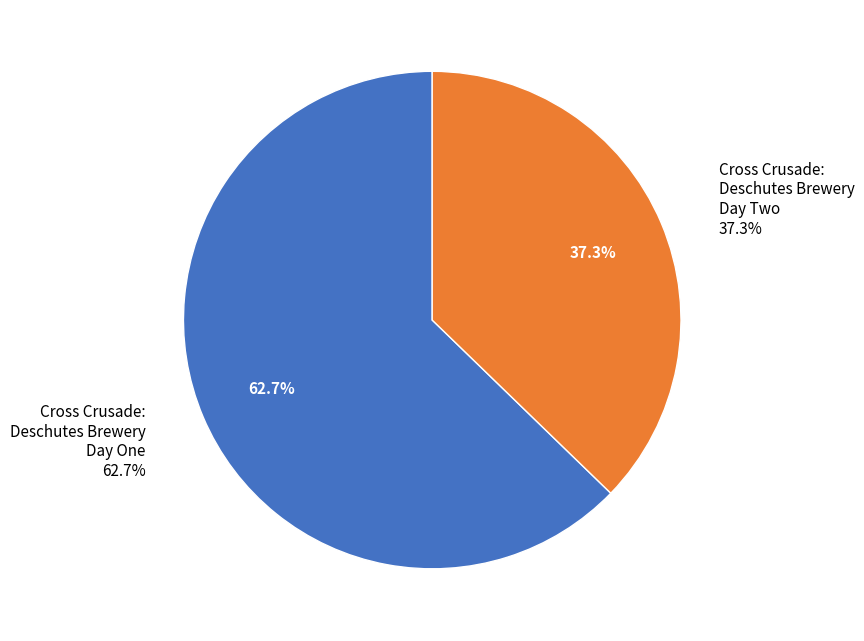

How many segments does this pie chart have?

2